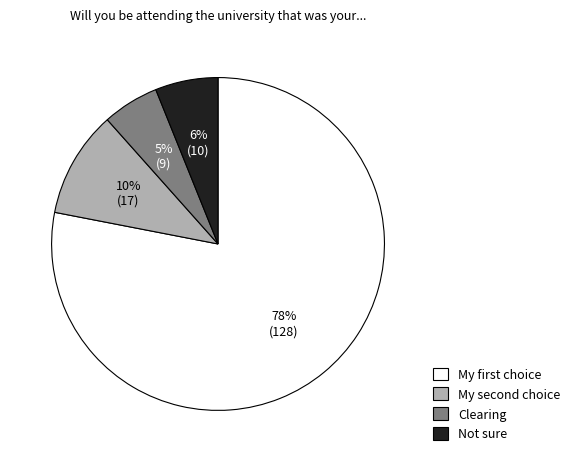

Is there any slice that represents more than half of the pie?

Yes